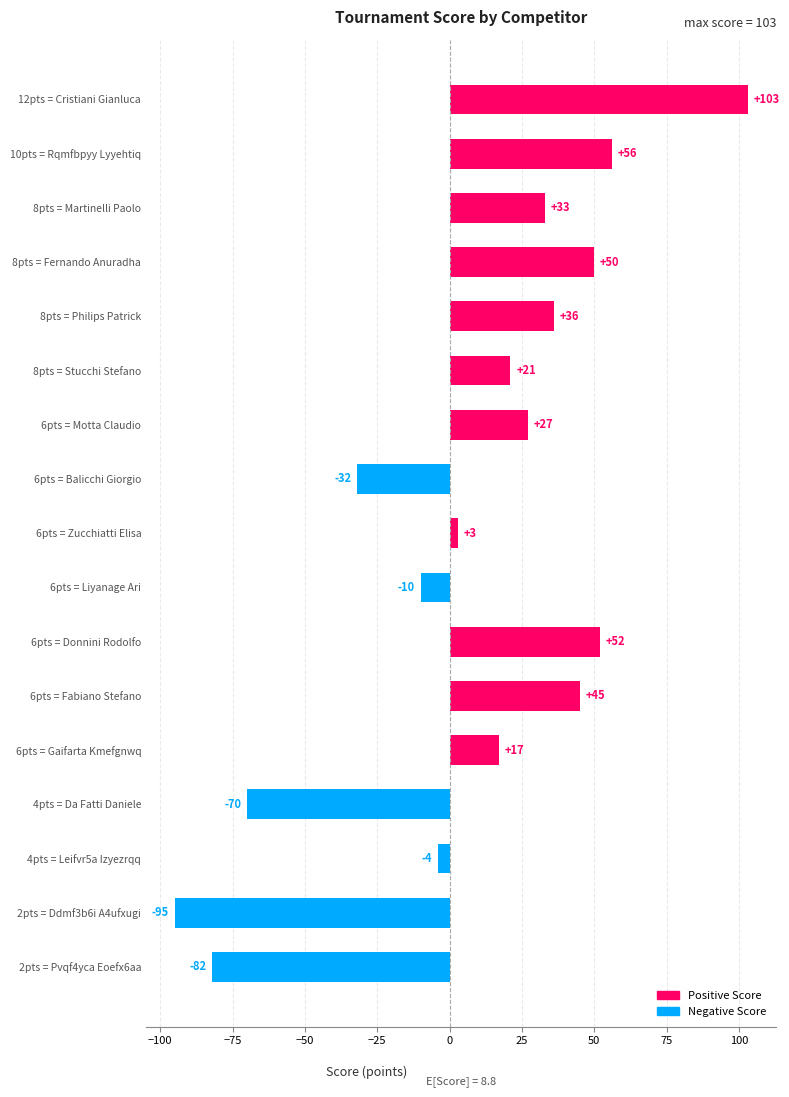

True or false: the data shows -55 at 6pts = Balicchi Giorgio.

False